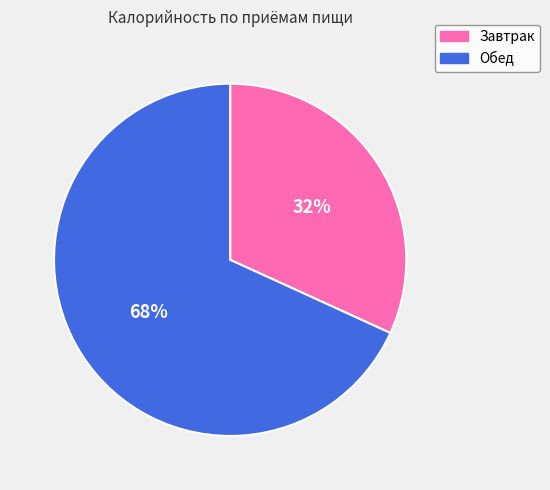

How many slices are in this pie chart?

2